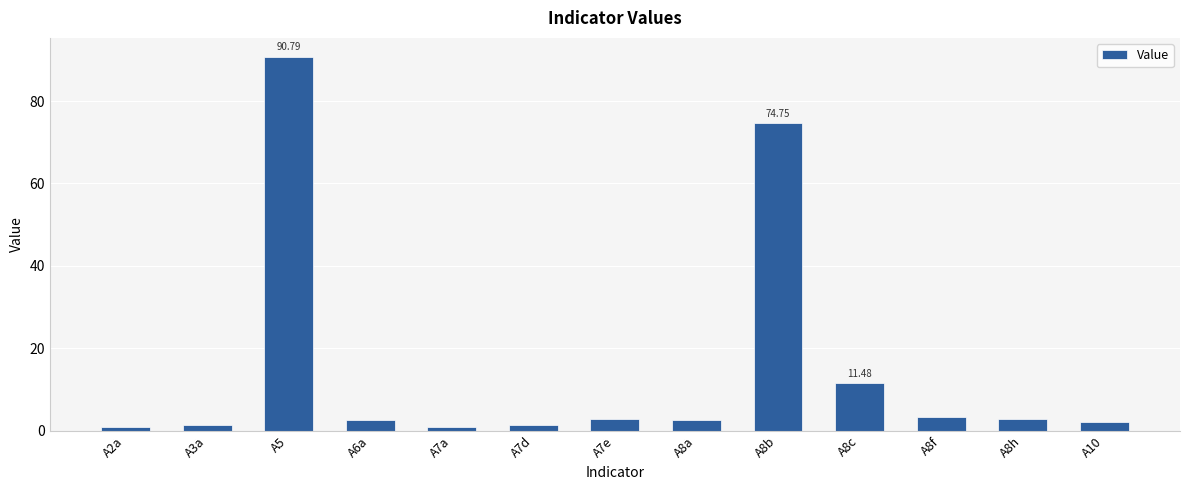

What is the ratio of the value at A8h to the value at A8a?

1.1